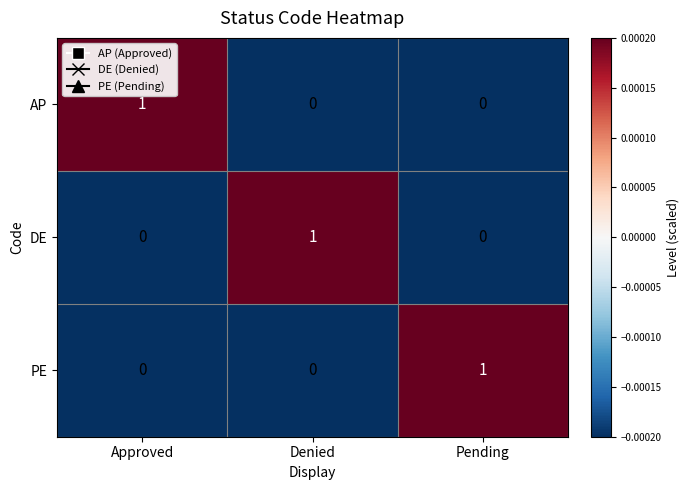

At which label does DE reach its peak?

Denied